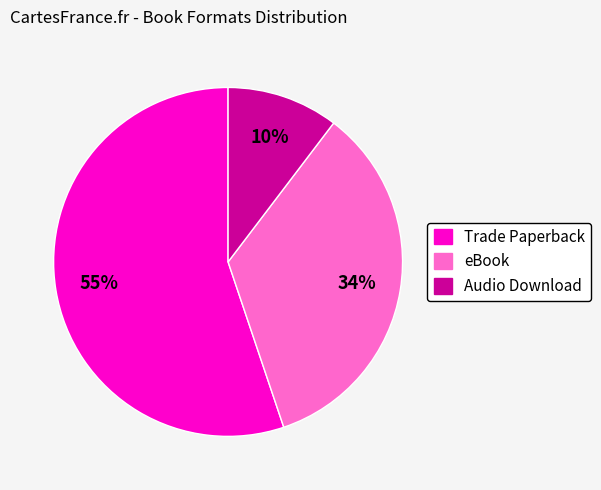

Which category has the smallest portion of the pie?

Audio Download